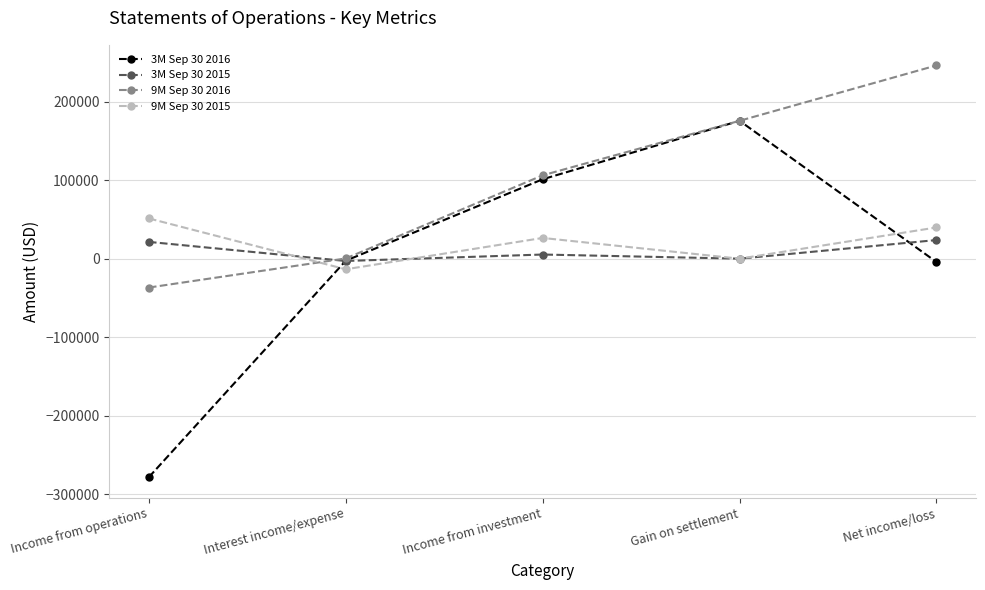

True or false: 9M Sep 30 2015 has a value of -13505 at Interest income/expense.

True